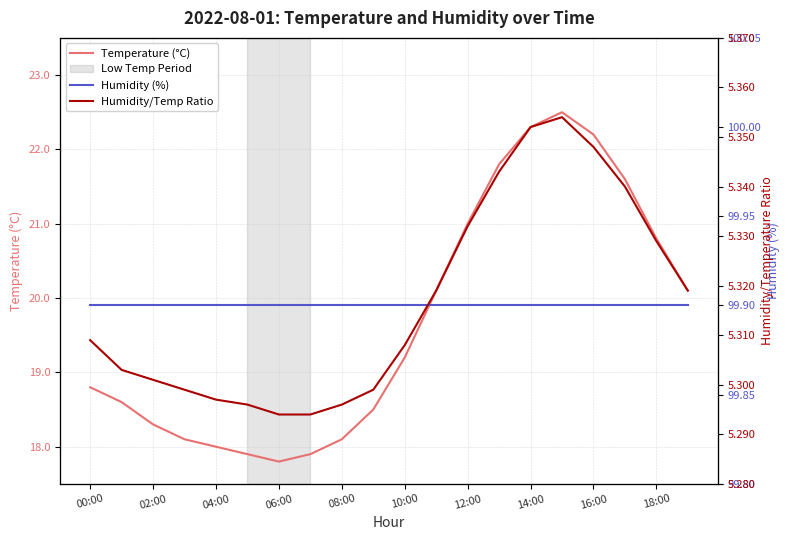

Is it true that Temperature (°C) equals 4.2 at 04:00?

False